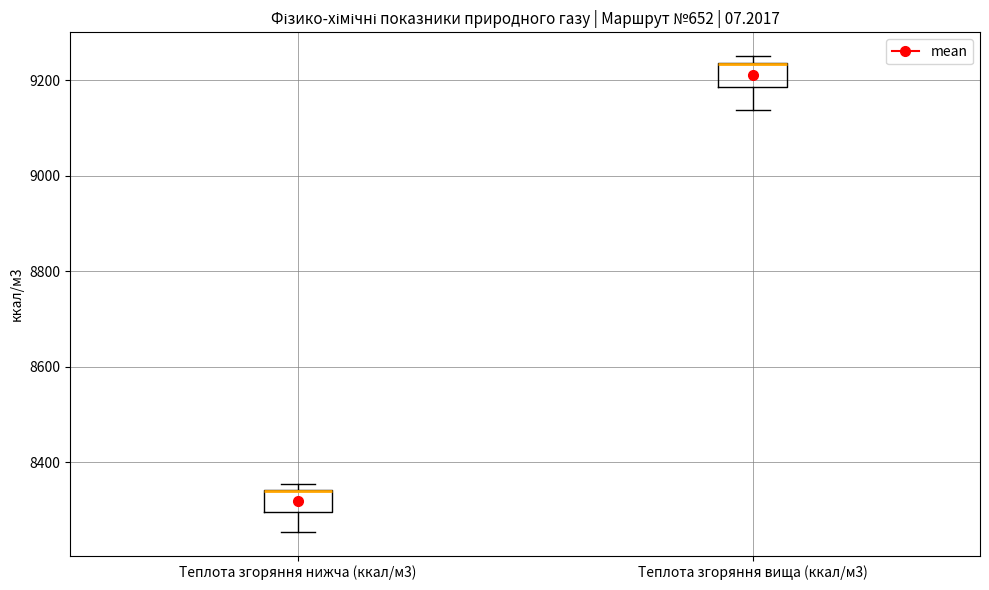

Where is the lower edge of the box for Теплота згоряння вища (ккал/м3) on the y-axis? The values are not printed on the chart, so give them approximately, as read against the axis.

9180